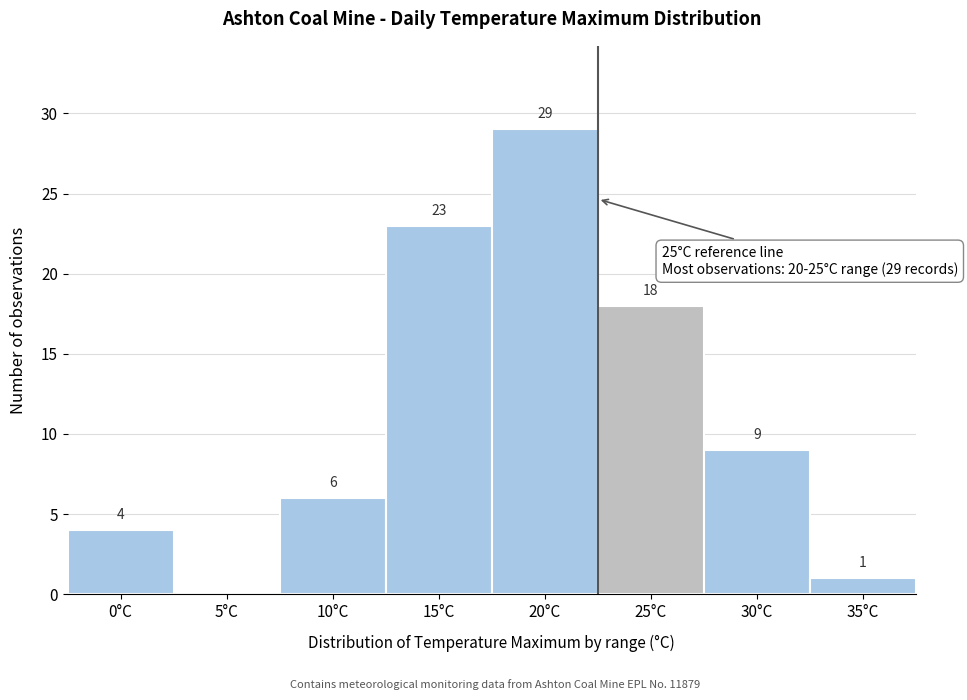

Reading left to right, list all the values displayed in this chart.

0°C=4	5°C=0	10°C=6	15°C=23	20°C=29	25°C=18	30°C=9	35°C=1